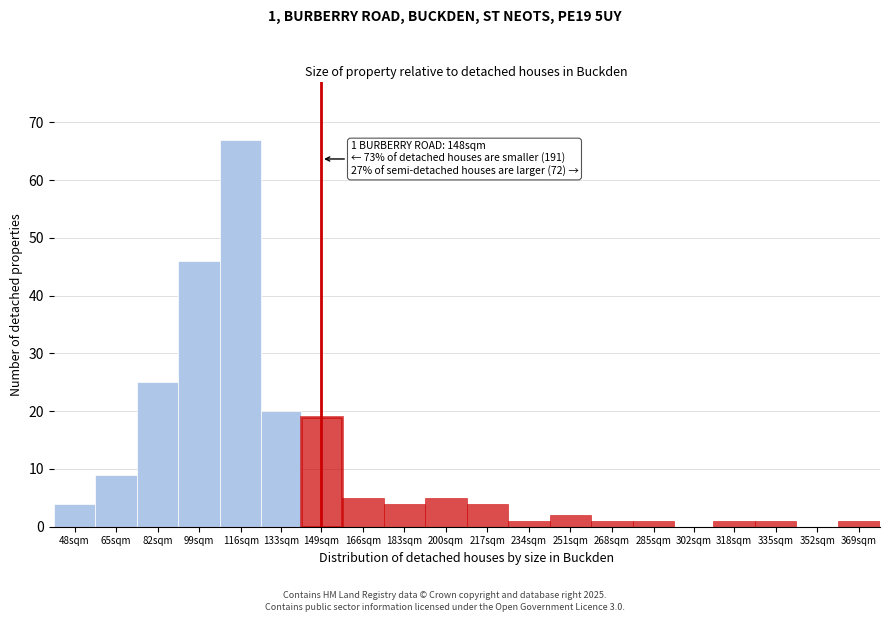

Reading left to right, what are all the values shown in this chart?

48sqm=4	65sqm=9	82sqm=25	99sqm=46	116sqm=67	133sqm=20	149sqm=19	166sqm=5	183sqm=4	200sqm=5	217sqm=4	234sqm=1	251sqm=2	268sqm=1	285sqm=1	302sqm=0	318sqm=1	335sqm=1	352sqm=0	369sqm=1